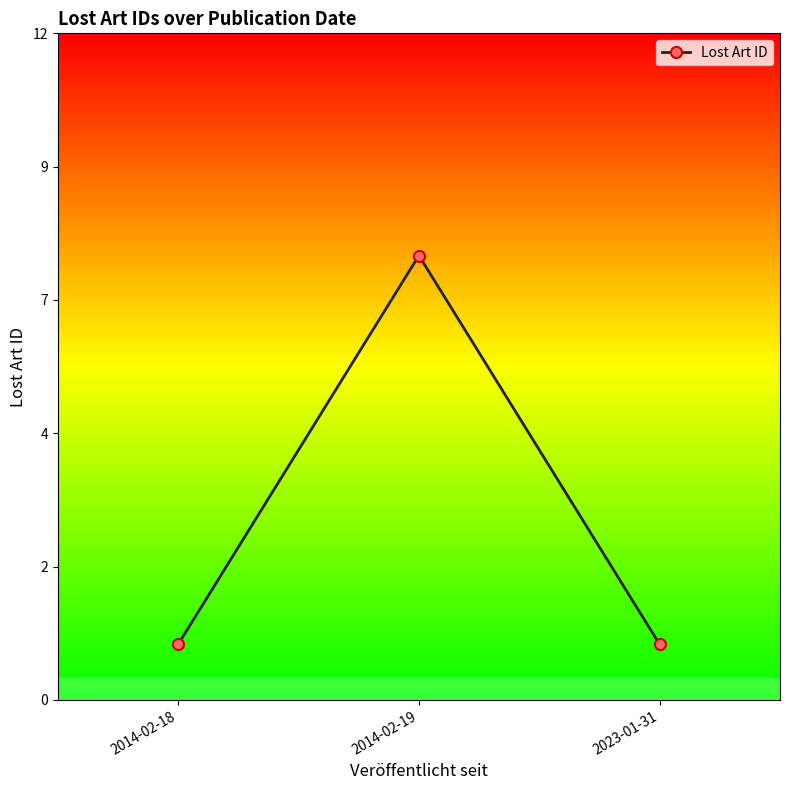

At which category does the chart reach its peak across all series?

2014-02-19